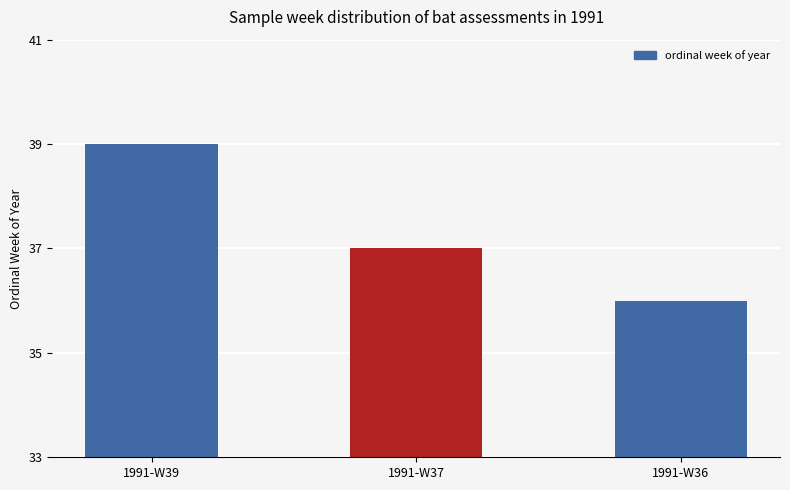

How many data points are less than 37?

1